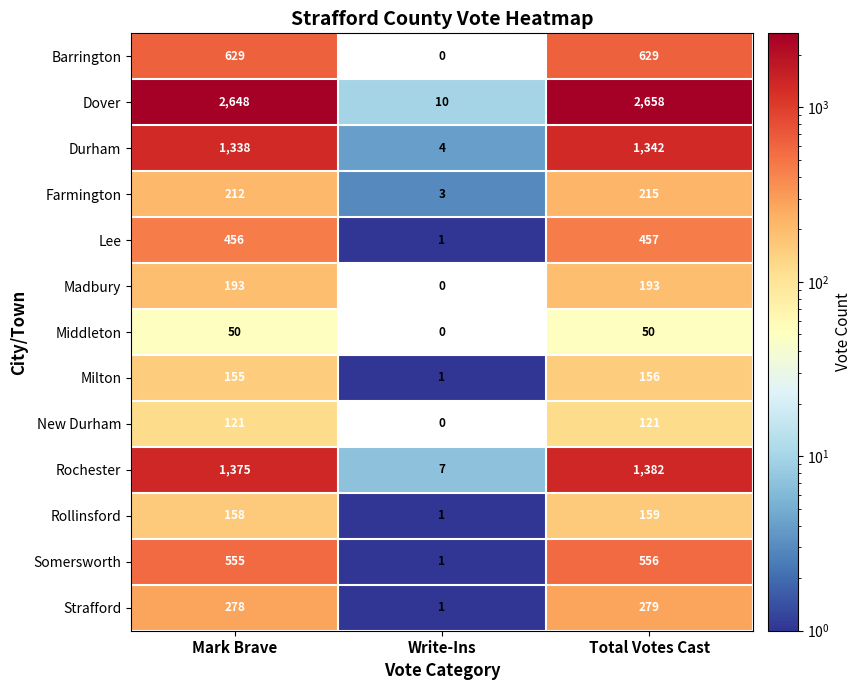

Which series has the largest total across all categories?

Dover